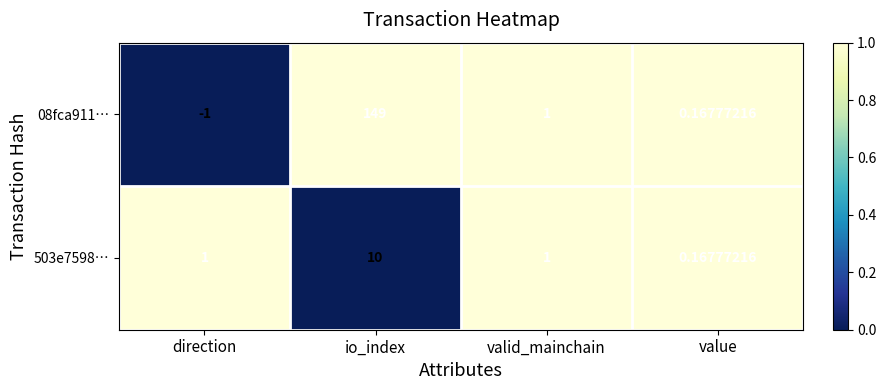

Rank the categories by 08fca911… value from highest to lowest.

io_index, valid_mainchain, value, direction